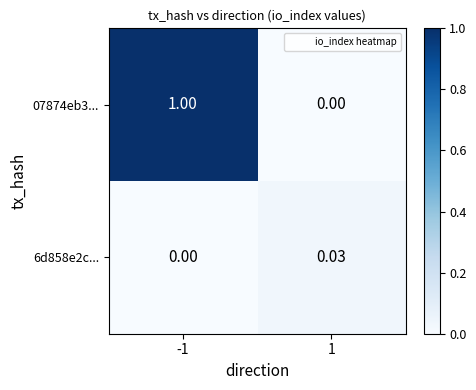

Rank the series at -1 from lowest to highest value.

6d858e2c..., 07874eb3...